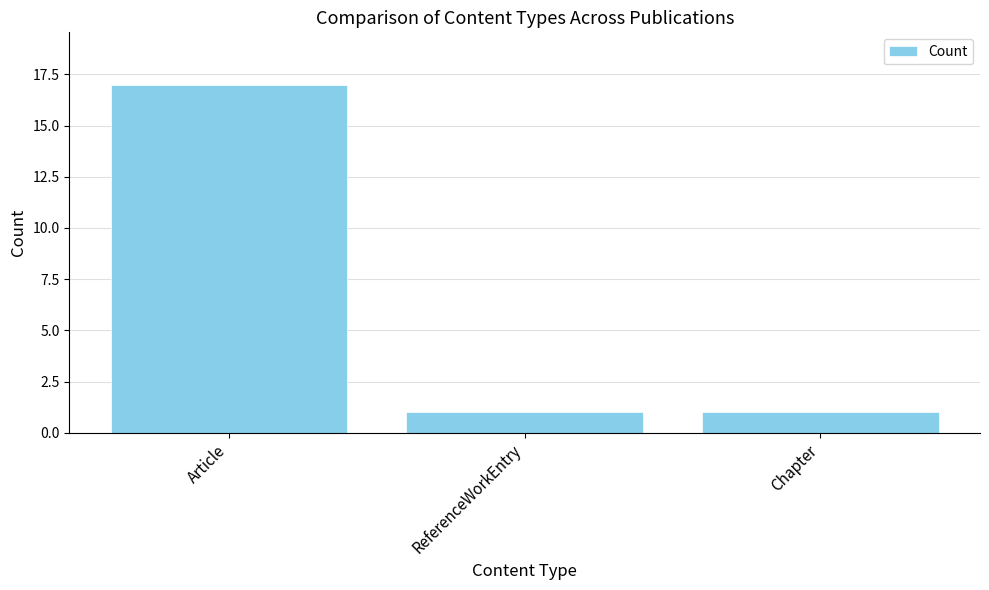

Count the values in the range 1 to 17.

3